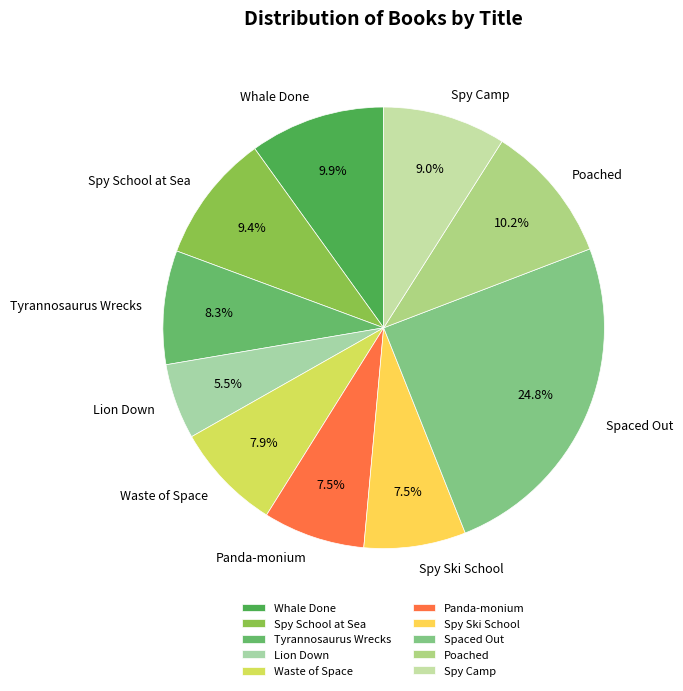

Does any single category account for the majority?

No